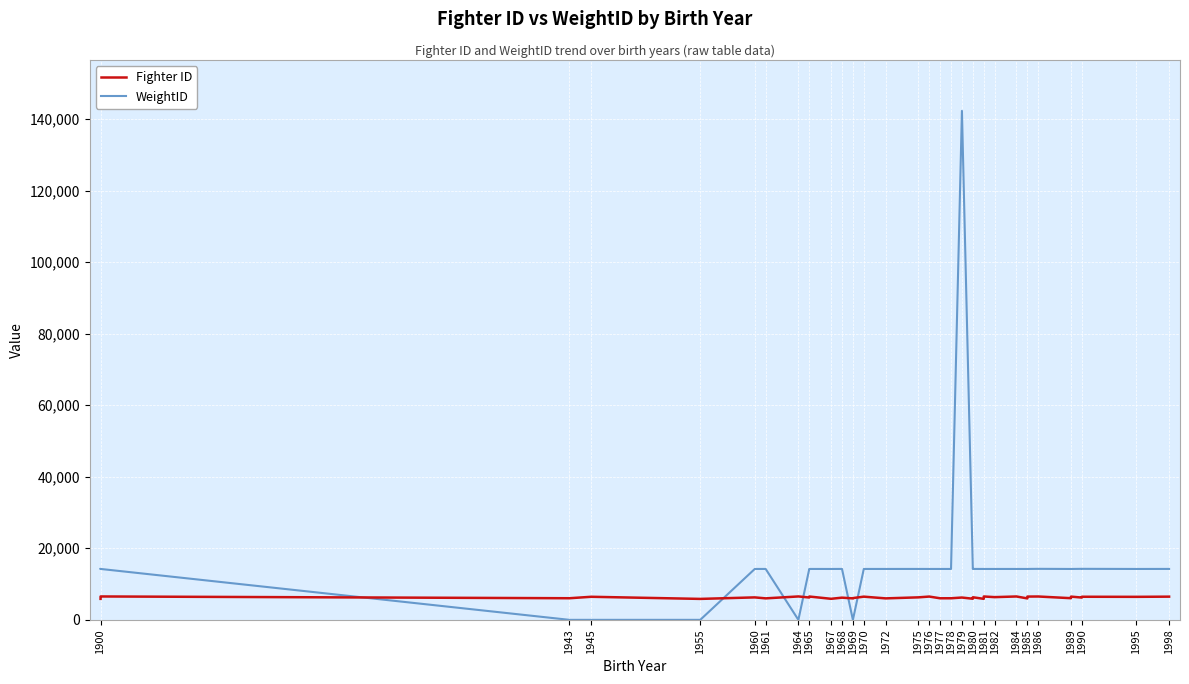

What position from the right is 1961?

35